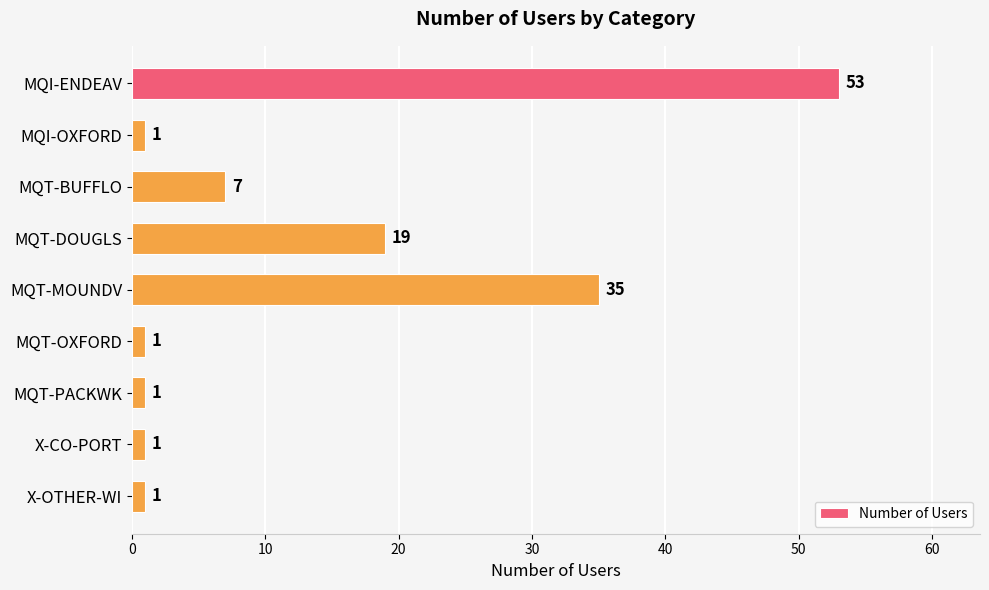

What is the difference between the second highest and minimum values?

34